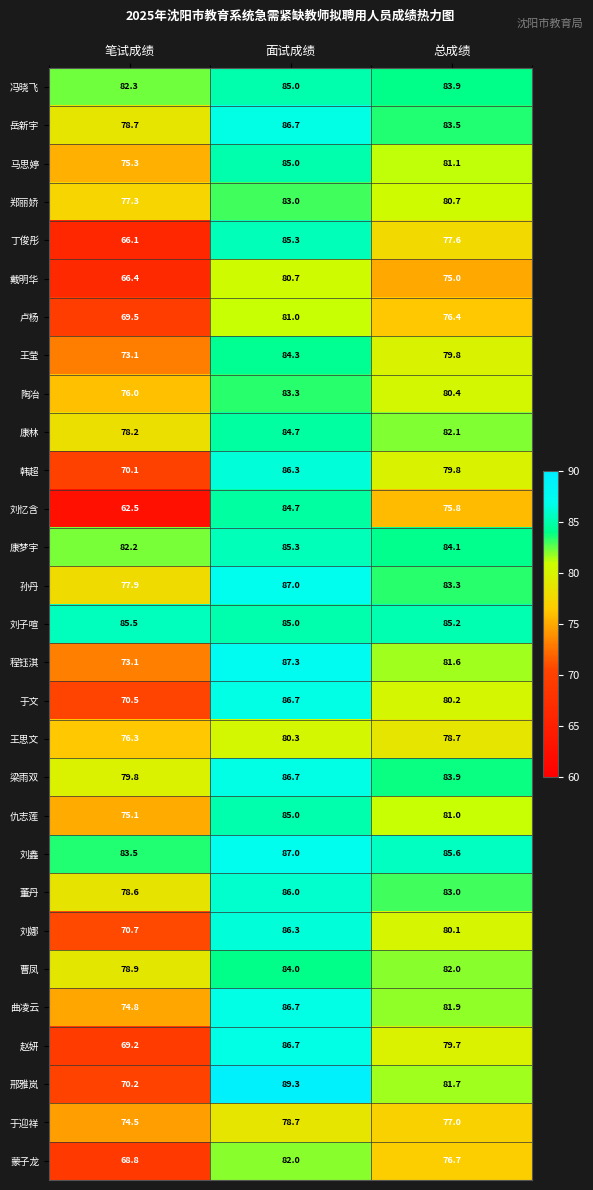

How many series are shown in this chart?

29